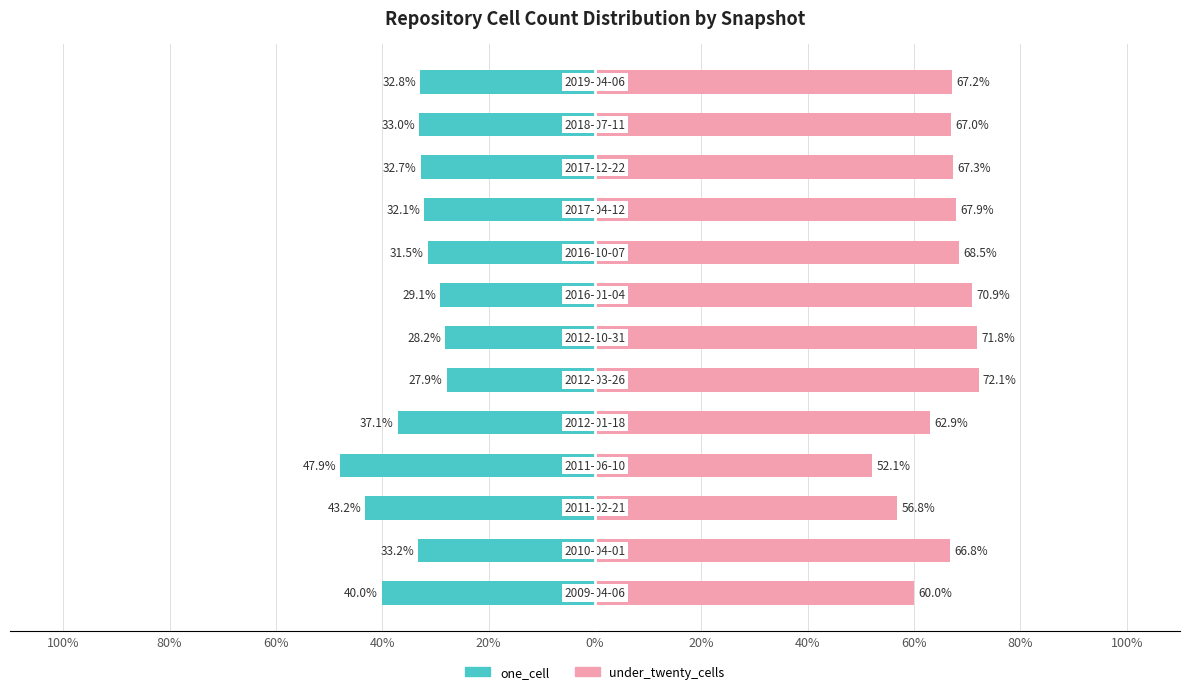

How many data points in under_twenty_cells are above 67?

7